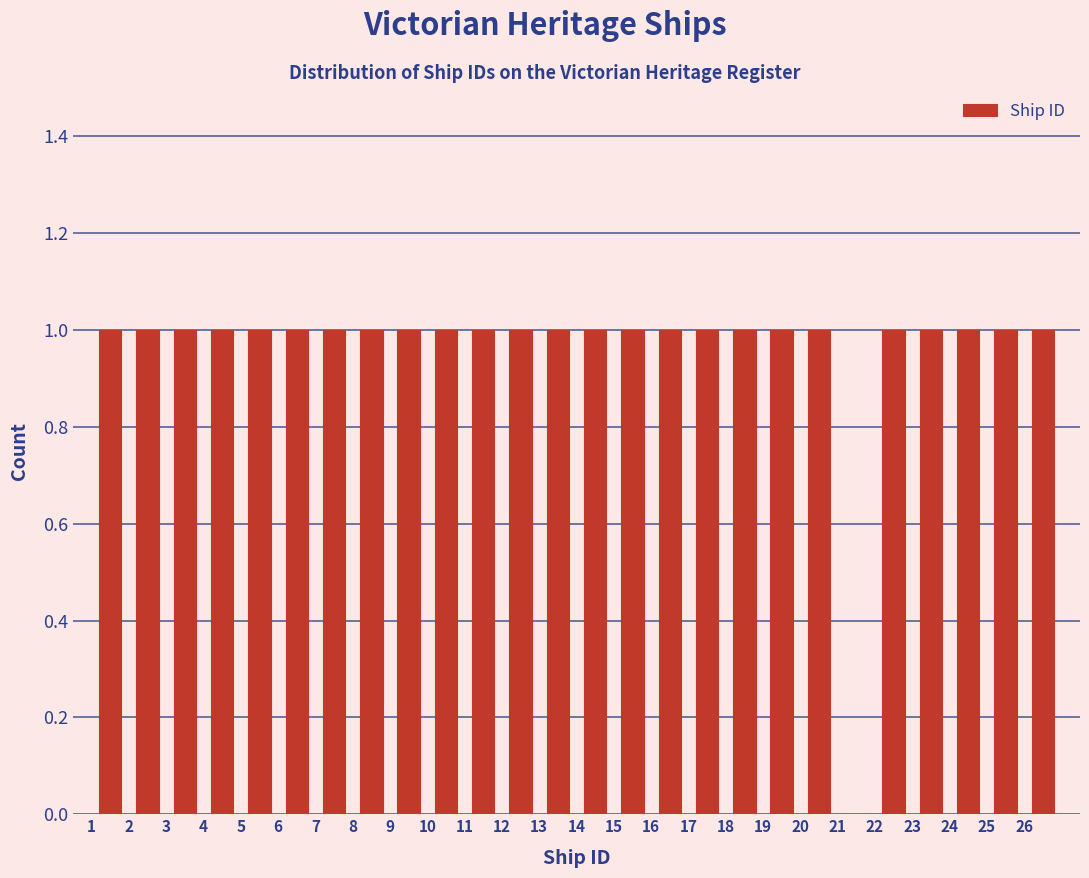

Reading left to right, list every bar in this chart as the range it spans on the x-axis followed by its height. The values are not printed on the chart, so give them approximately, as read against the axis.

1 to 2: 1
2 to 3: 1
3 to 4: 1
4 to 5: 1
5 to 6: 1
6 to 7: 1
7 to 8: 1
8 to 9: 1
9 to 10: 1
10 to 11: 1
11 to 12: 1
12 to 13: 1
13 to 14: 1
14 to 15: 1
15 to 16: 1
16 to 17: 1
17 to 18: 1
18 to 19: 1
19 to 20: 1
20 to 21: 1
21 to 22: 0
22 to 23: 1
23 to 24: 1
24 to 25: 1
25 to 26: 1
26 to 27: 1